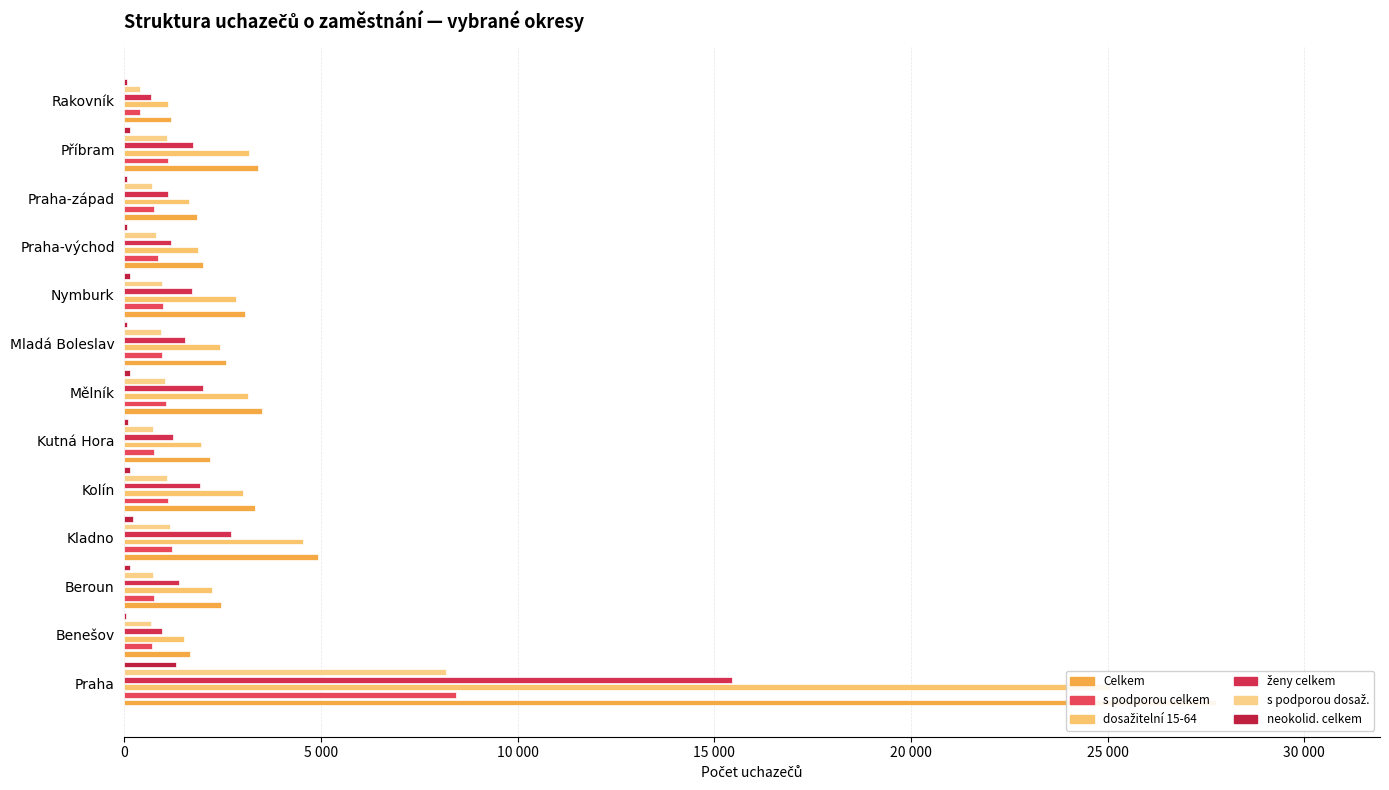

What position from the left is Nymburk?

9